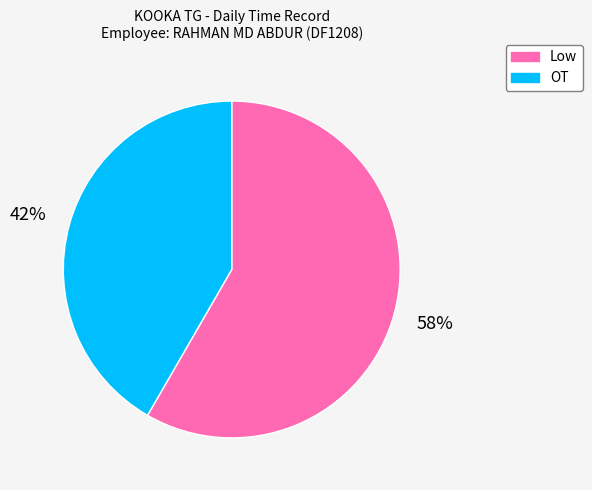

Which category has the smallest portion of the pie?

OT